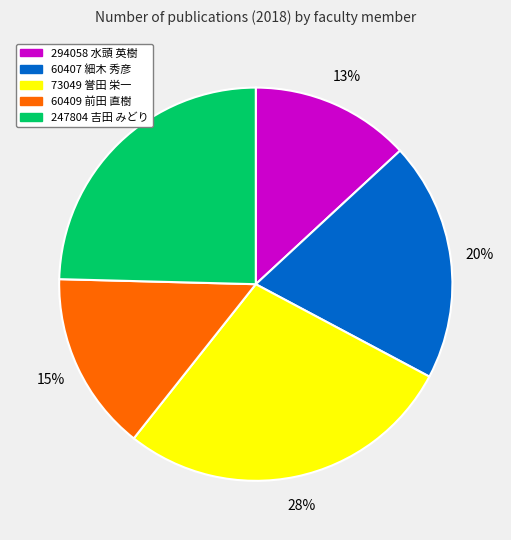

To the nearest percent, what is the difference between the largest and smallest slice percentages?

15%